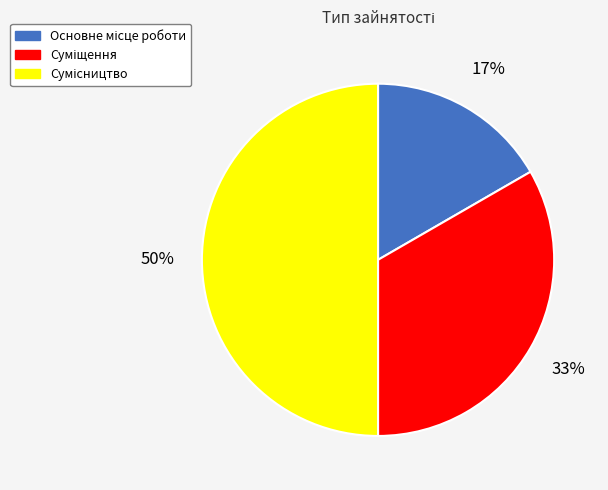

To the nearest percent, what is the difference between the largest and smallest slice percentages?

33%